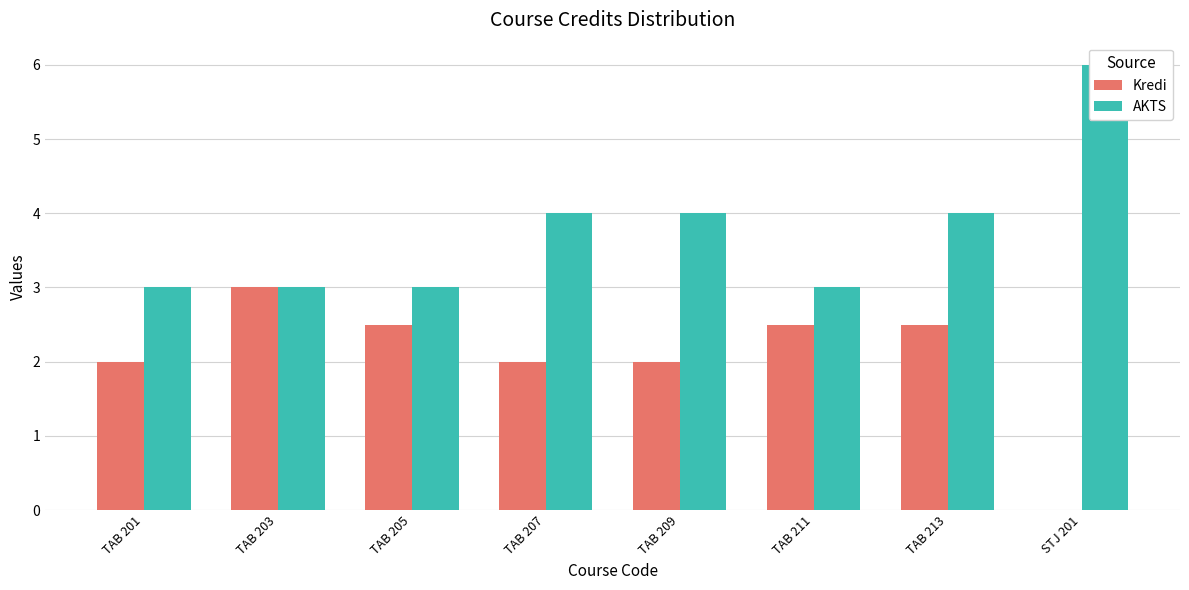

What position from the right is TAB 203?

7